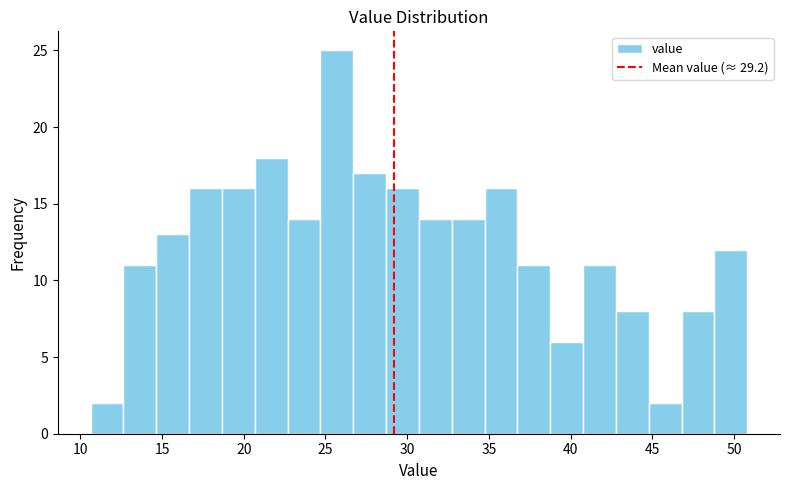

Reading left to right, list every bar in this chart as the range it spans on the x-axis followed by its height. Neither the bar edges nor the heights are printed on the chart, so give them approximately, as read against the axes.

10.5 to 12.5: 2
12.5 to 14.5: 11
14.5 to 16.5: 13
16.5 to 18.5: 16
18.5 to 20.5: 16
20.5 to 22.5: 18
22.5 to 24.5: 14
24.5 to 26.5: 25
26.5 to 28.5: 17
28.5 to 30.5: 16
30.5 to 32.5: 14
32.5 to 34.5: 14
34.5 to 36.5: 16
36.5 to 38.5: 11
38.5 to 41.0: 6
41.0 to 43.0: 11
43.0 to 45.0: 8
45.0 to 47.0: 2
47.0 to 49.0: 8
49.0 to 51.0: 12